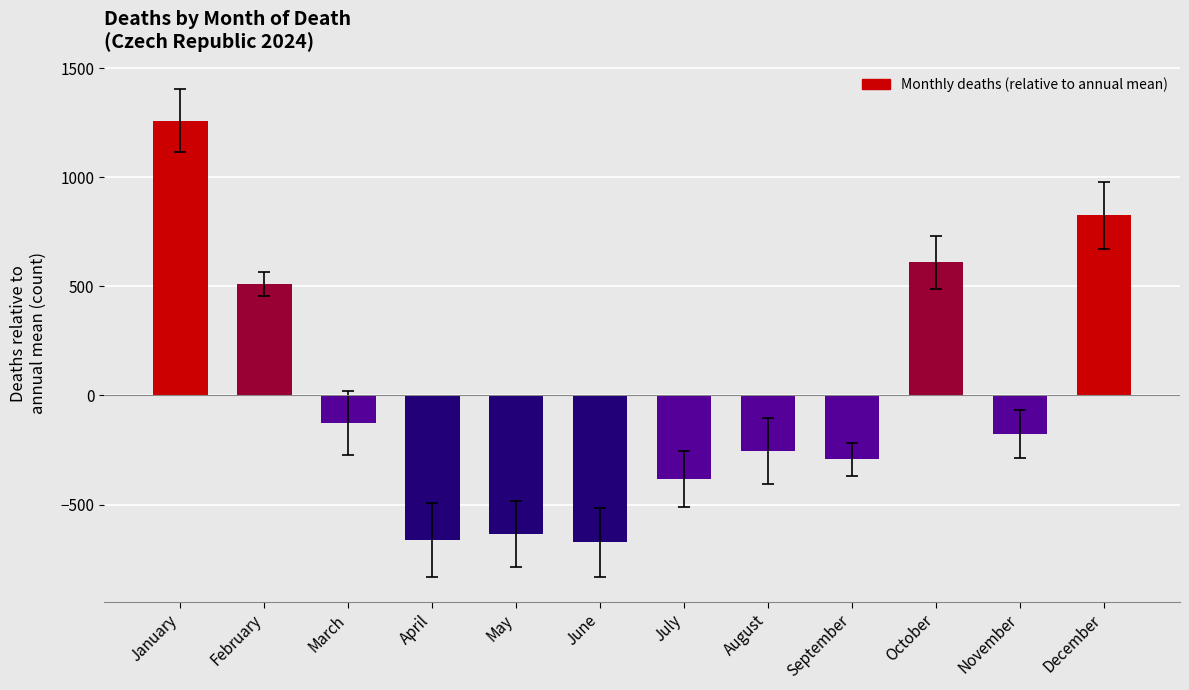

True or false: the data shows -104.9 at September.

False